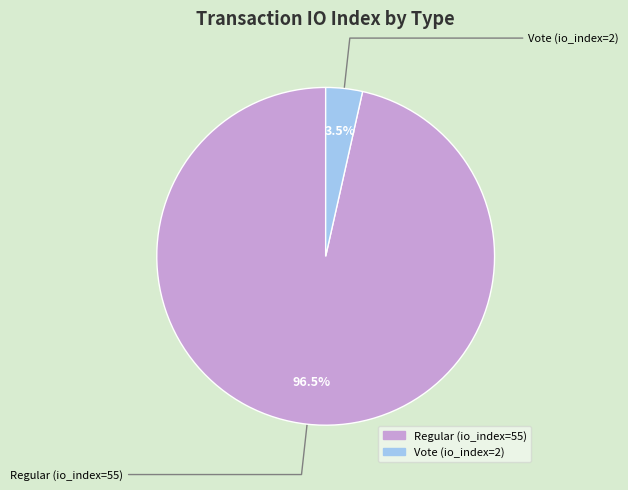

To the nearest percent, what is the combined percentage of Vote (io_index=2) and Regular (io_index=55)?

100%